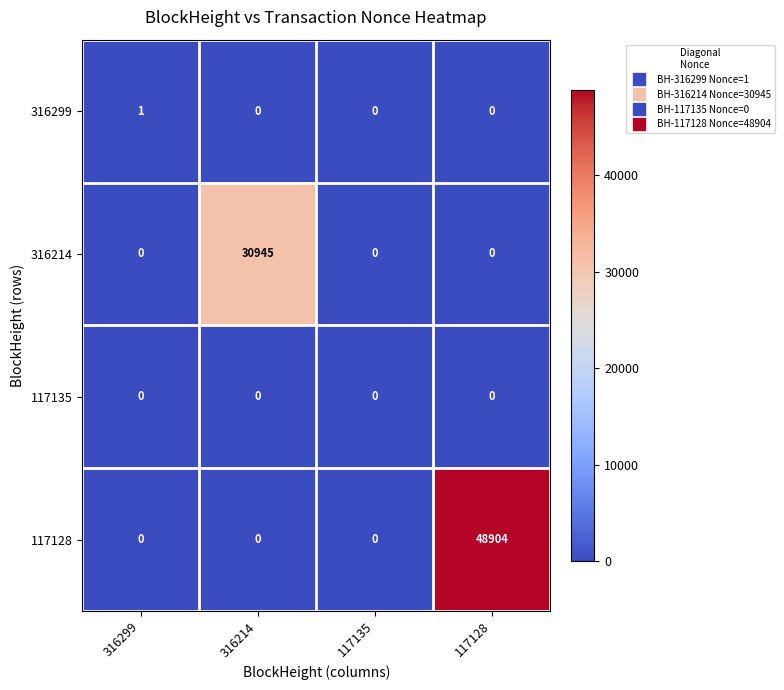

Which category has the highest value in the 117128 series?

117128